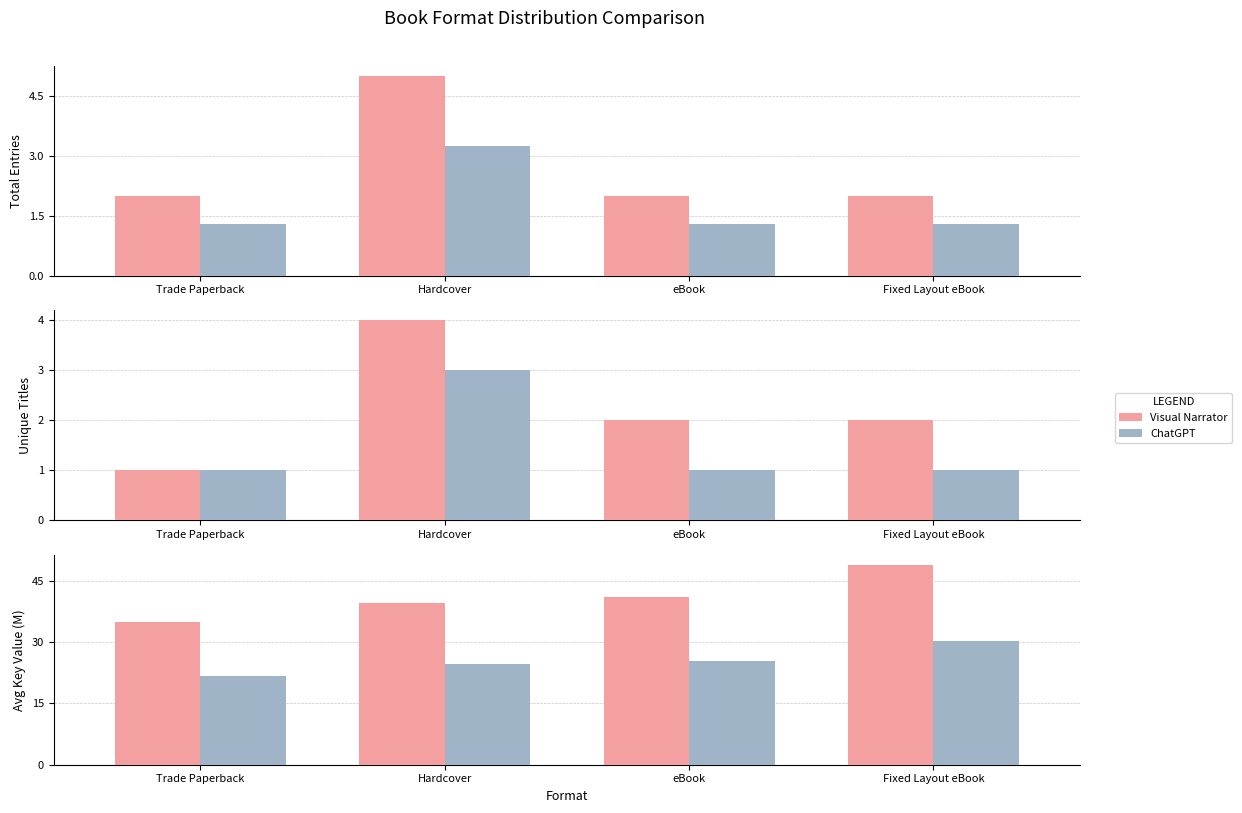

How many data points in ChatGPT are above 25?

2